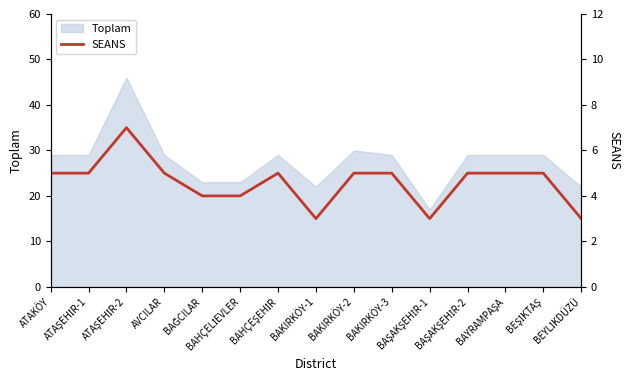

At which label does the data first exceed 5?

ATAŞEHİR-2